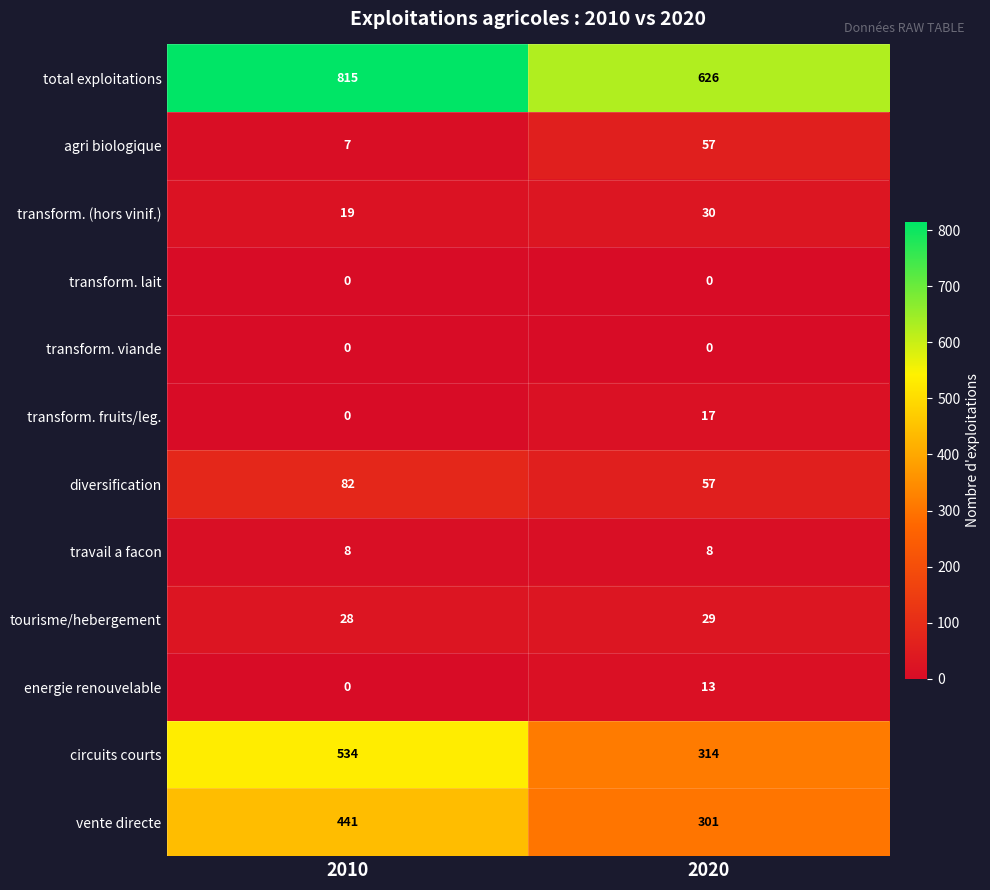

Reading right to left, transcribe all the data shown in this chart.

total exploitations: 626	815
agri biologique: 57	7
transform. (hors vinif.): 30	19
transform. lait: 0	0
transform. viande: 0	0
transform. fruits/leg.: 17	0
diversification: 57	82
travail a facon: 8	8
tourisme/hebergement: 29	28
energie renouvelable: 13	0
circuits courts: 314	534
vente directe: 301	441